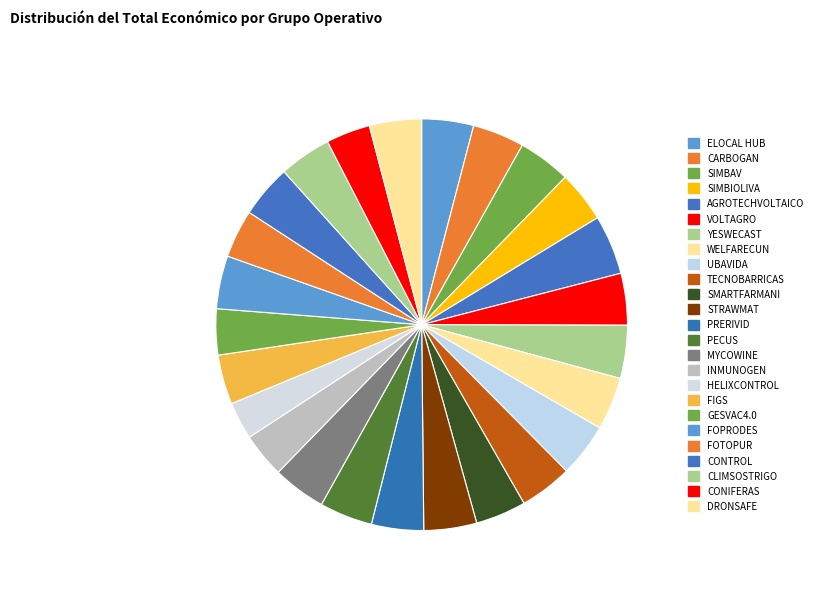

Count the number of slices in the pie.

25